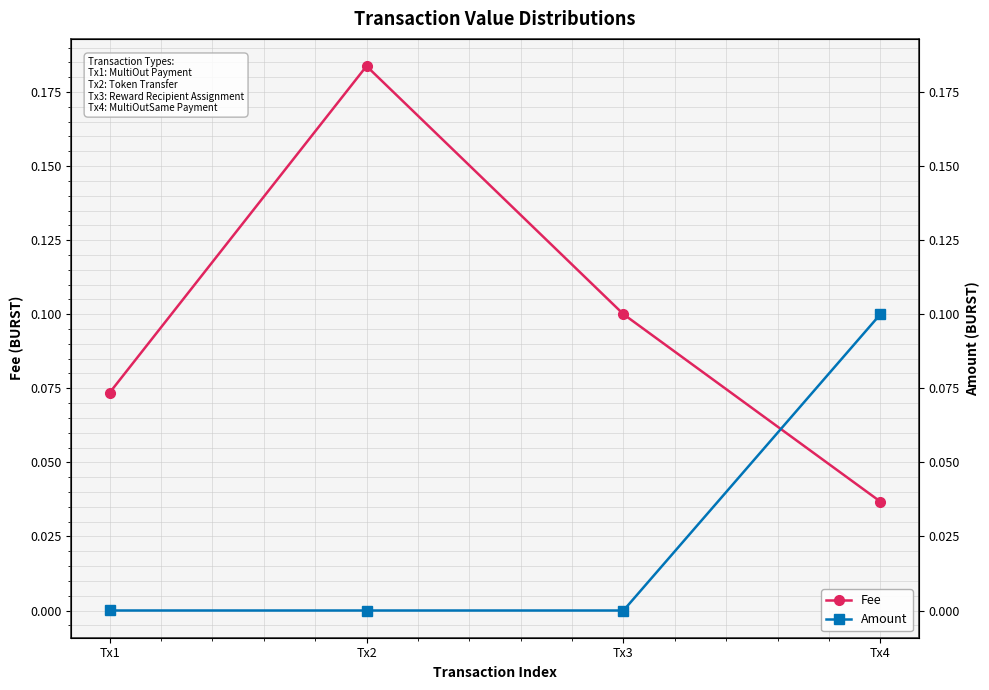

Is it true that Fee equals 0.0 at Tx2?

False